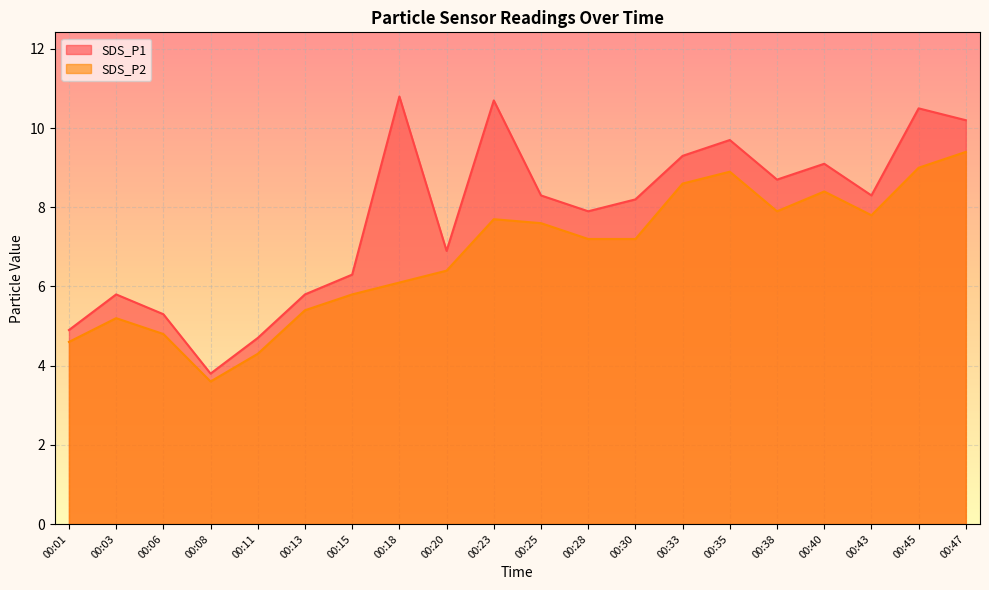

Where does the SDS_P2 series first go above 7?

00:23